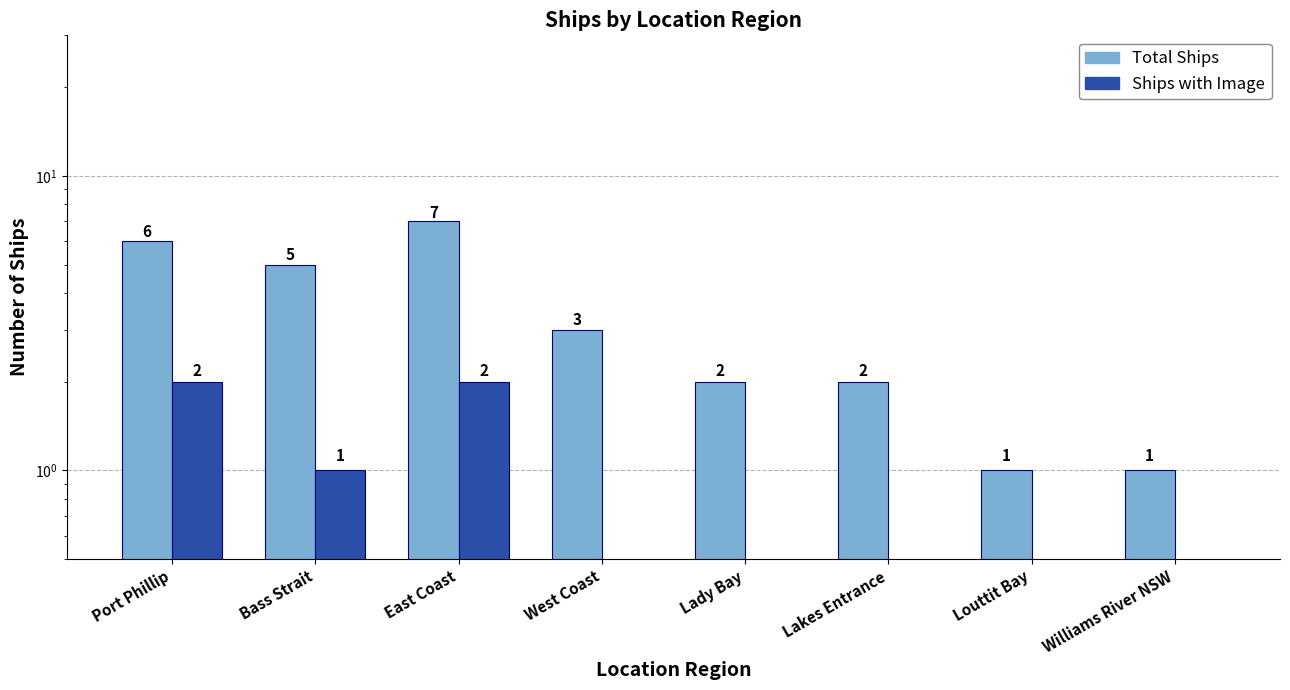

What is the approximate value of Total Ships at Lakes Entrance?

2